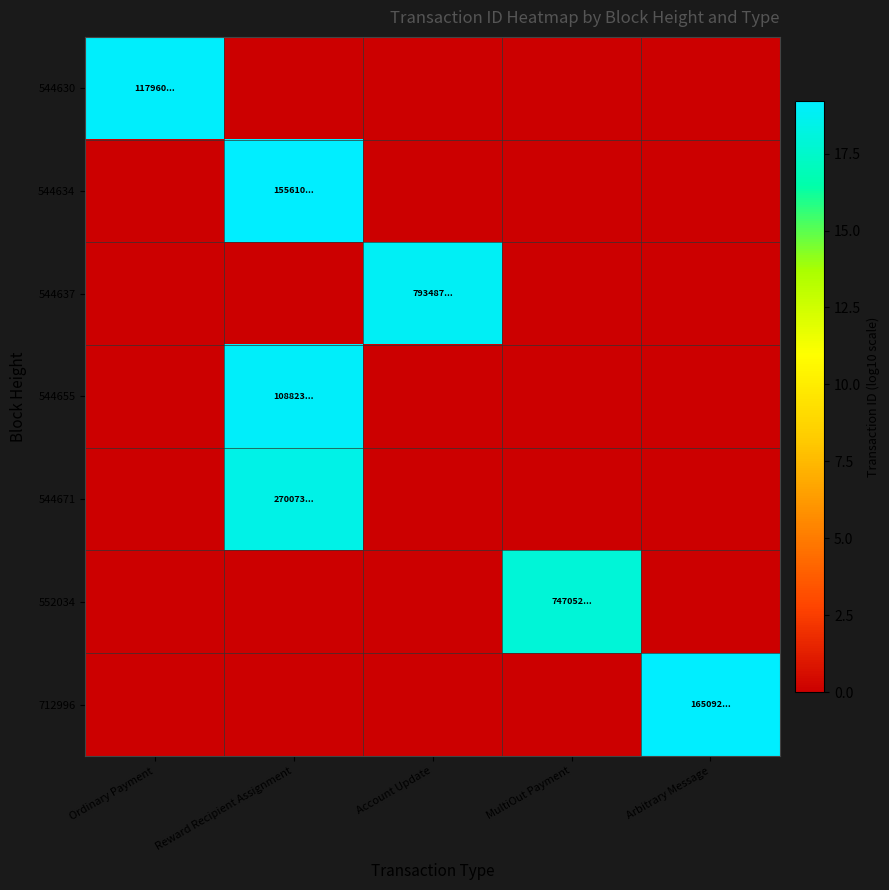

At which category is the sum across all series the highest?

Reward Recipient Assignment